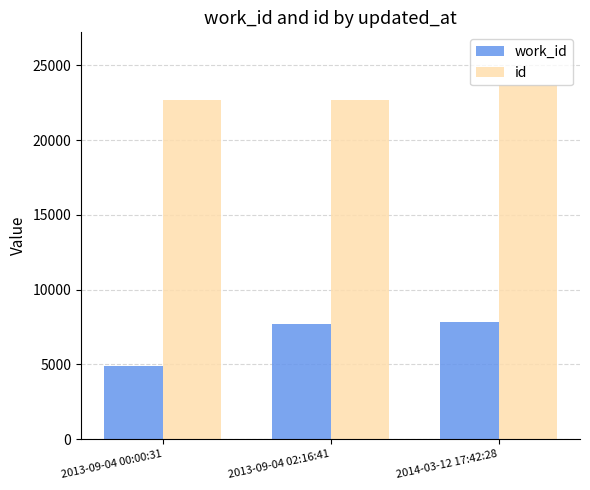

Are the bars horizontal?

No